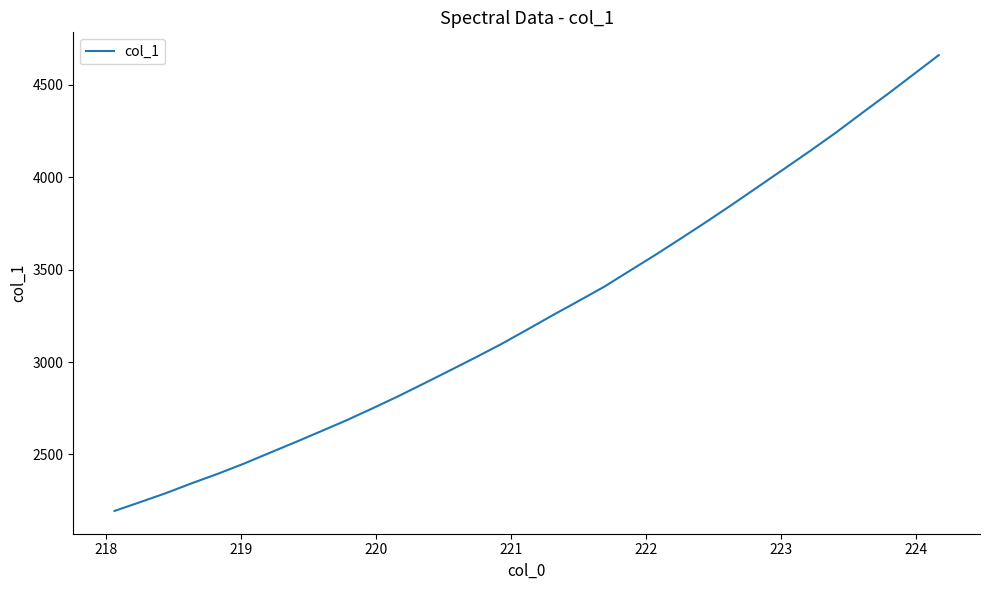

Does the chart display data point markers on the line(s)?

No